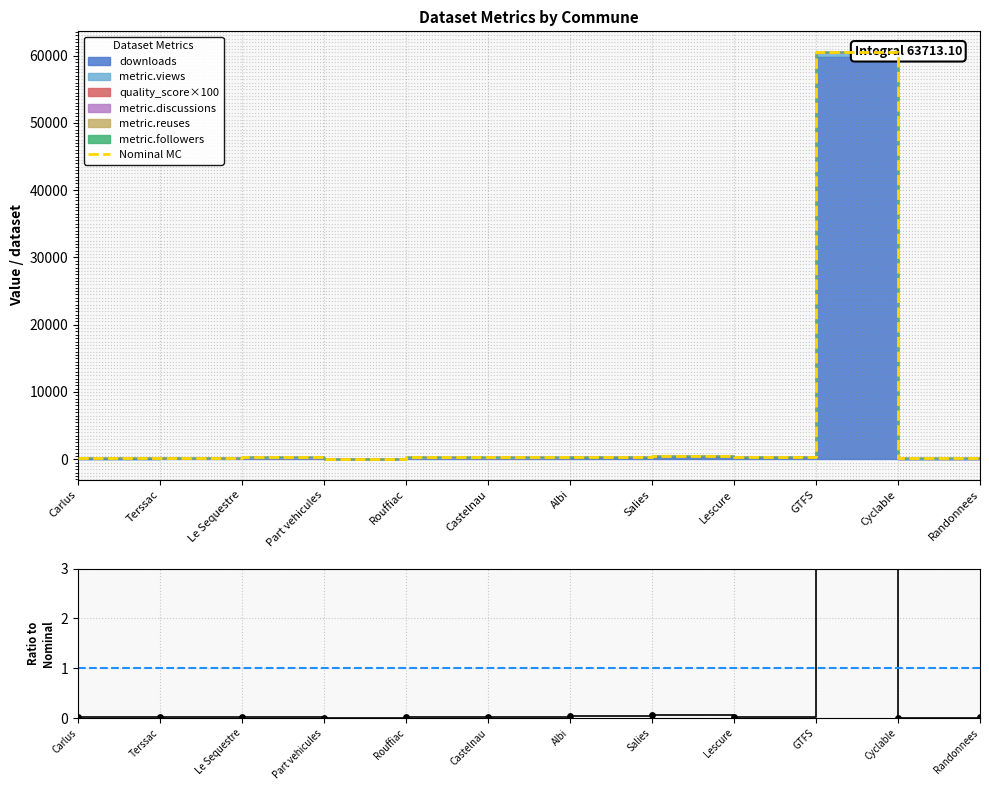

At how many categories does at least one series exceed 55733?

1